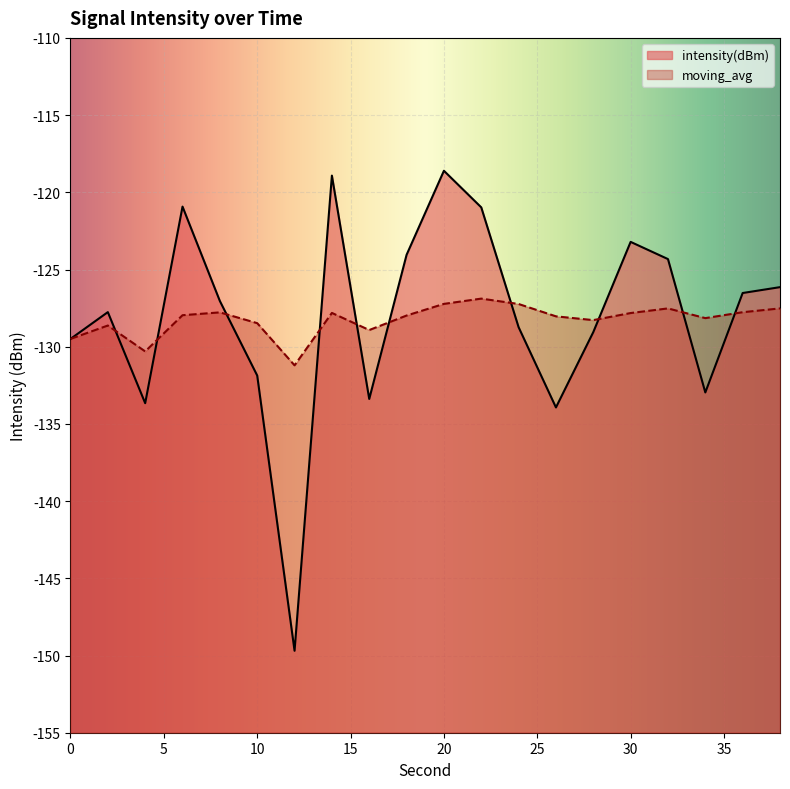

At how many categories does at least one series exceed -137?

20